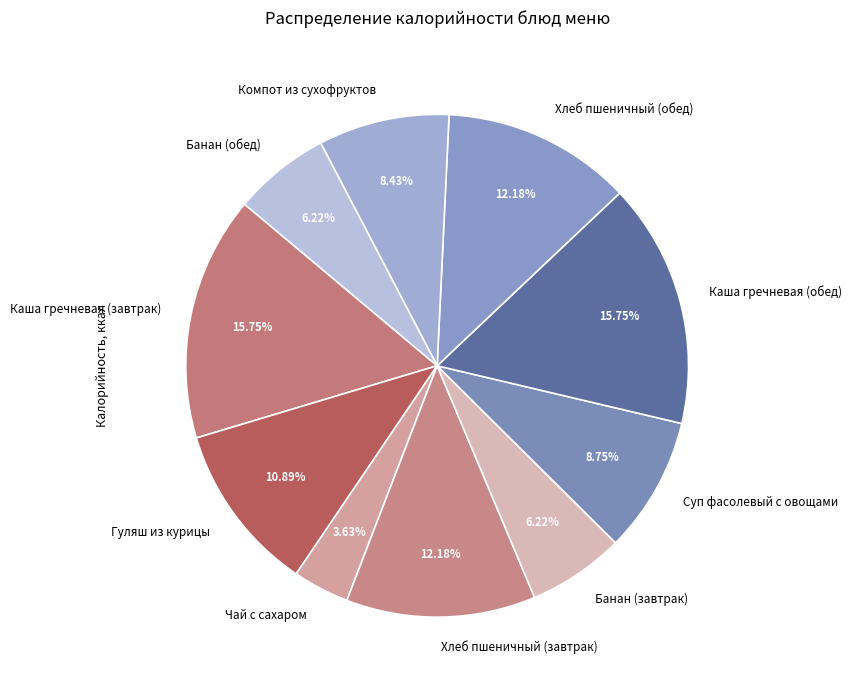

What is the smallest slice in the pie chart?

Чай с сахаром